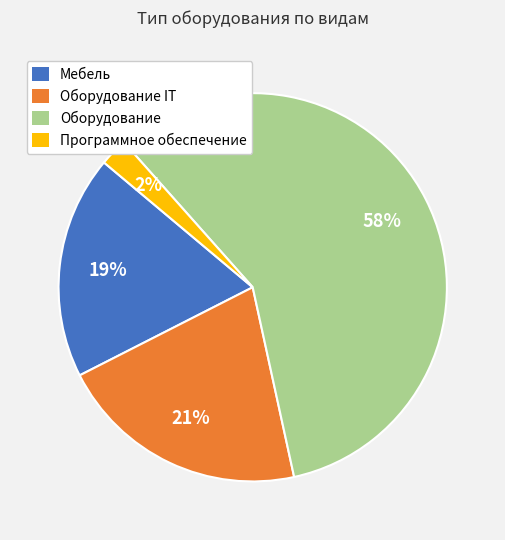

Between Оборудование and Оборудование IT, which is larger?

Оборудование